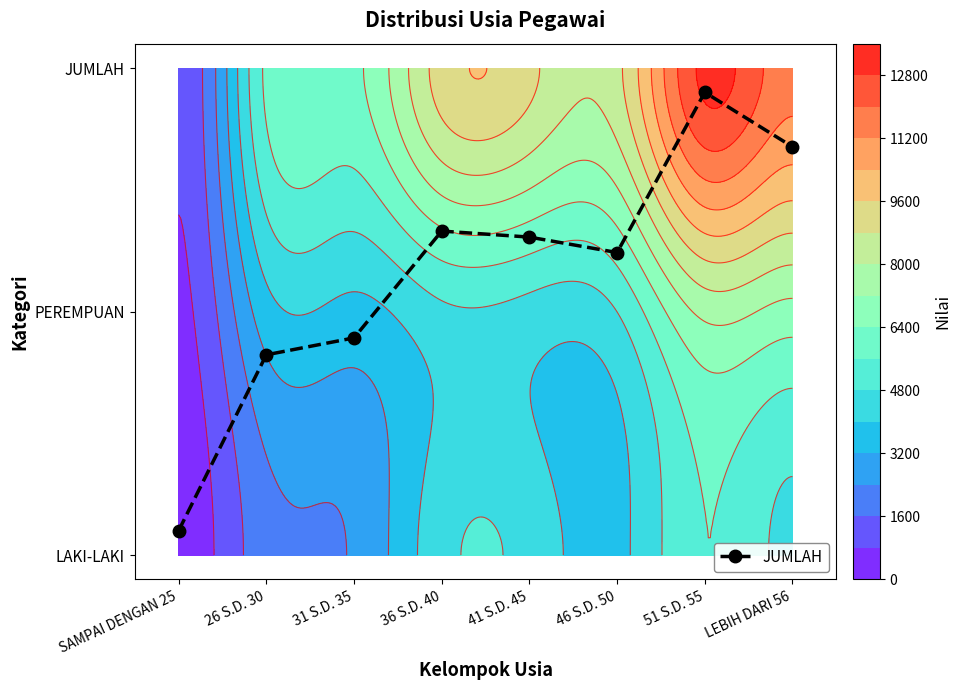

Reading right to left, transcribe all the data shown in this chart.

1.7	1.9	1.2	1.3	1.3	0.9	0.8	0.1